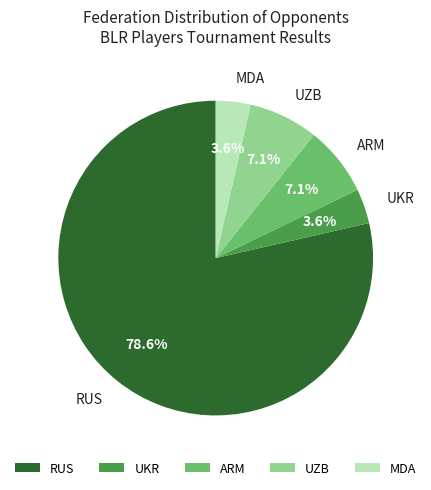

Which slice is the largest?

RUS